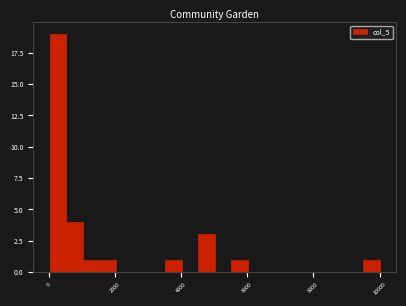

Read against the x-axis, roughly where is the centre of the tallest bar?

200